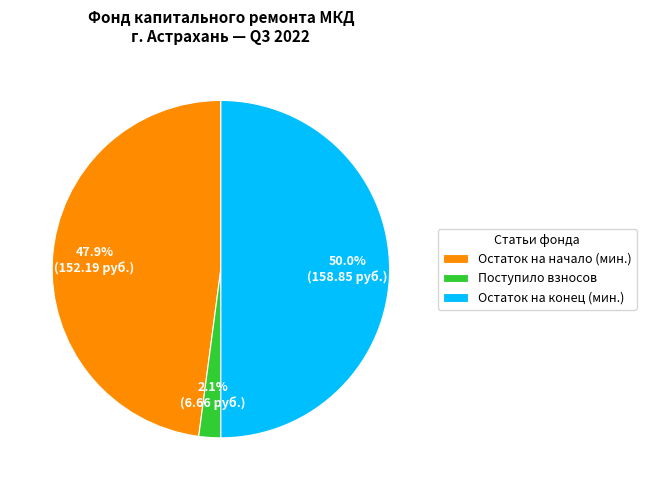

Does Поступило взносов account for over 50% of the chart?

No